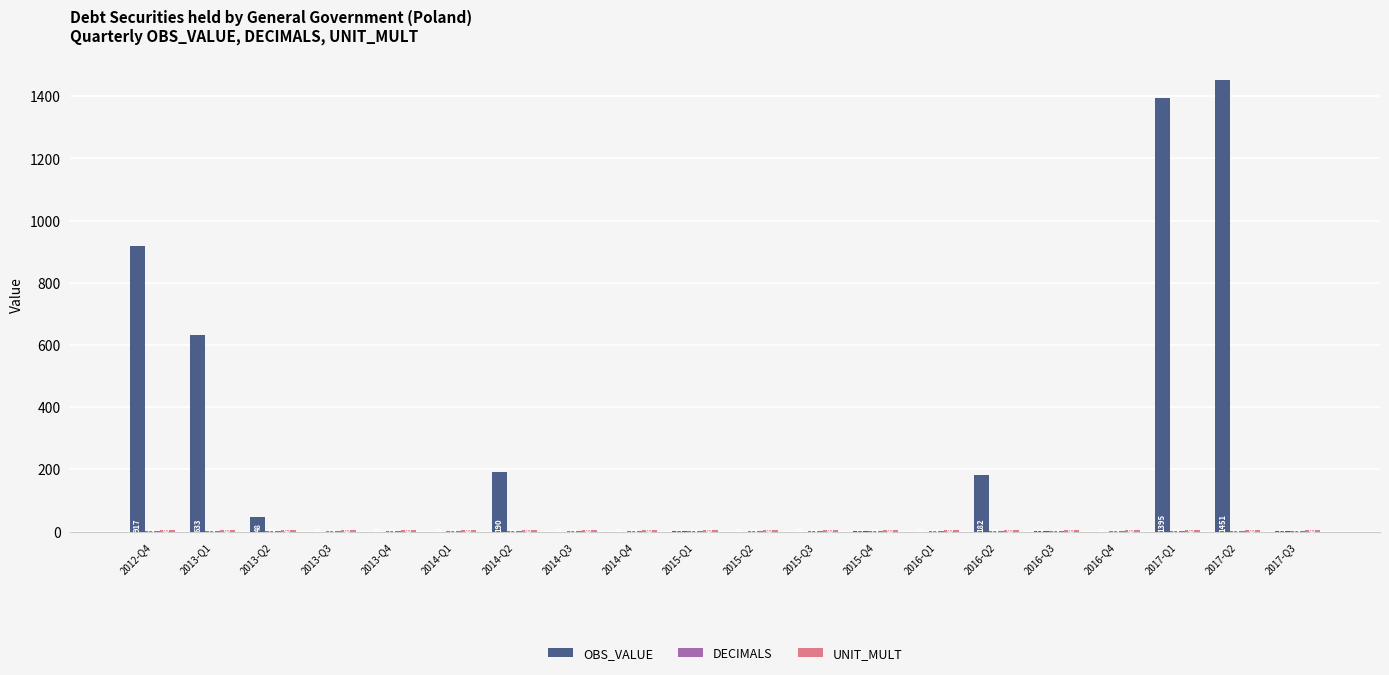

At which label does OBS_VALUE first exceed 1?

2012-Q4